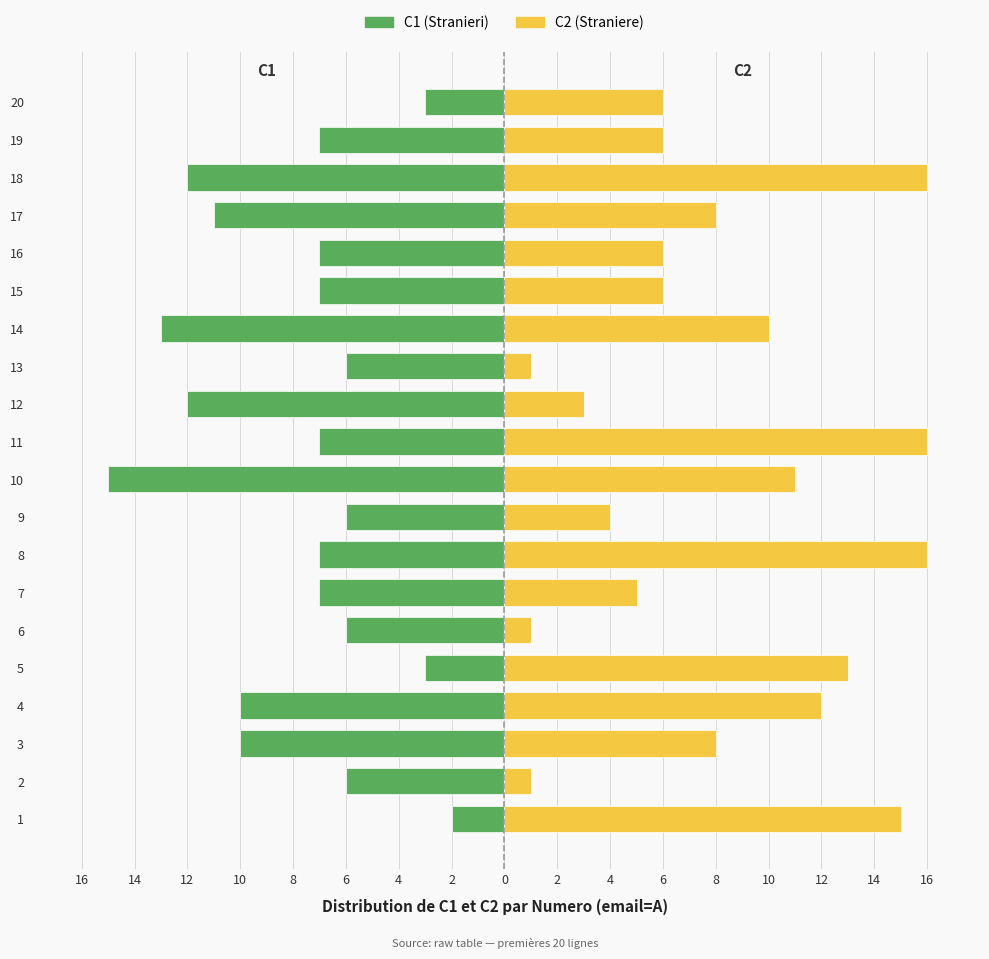

Reading right to left, list all the values displayed in this chart.

C1: -3	-7	-12	-11	-7	-7	-13	-6	-12	-7	-15	-6	-7	-7	-6	-3	-10	-10	-6	-2
C2: 6	6	16	8	6	6	10	1	3	16	11	4	16	5	1	13	12	8	1	15